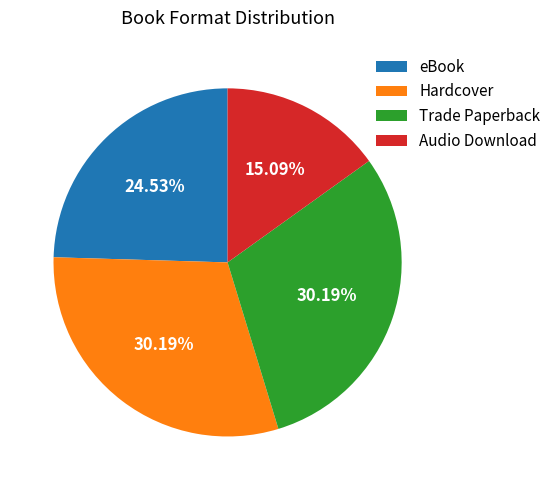

True or false: Audio Download accounts for 15% of the total.

True